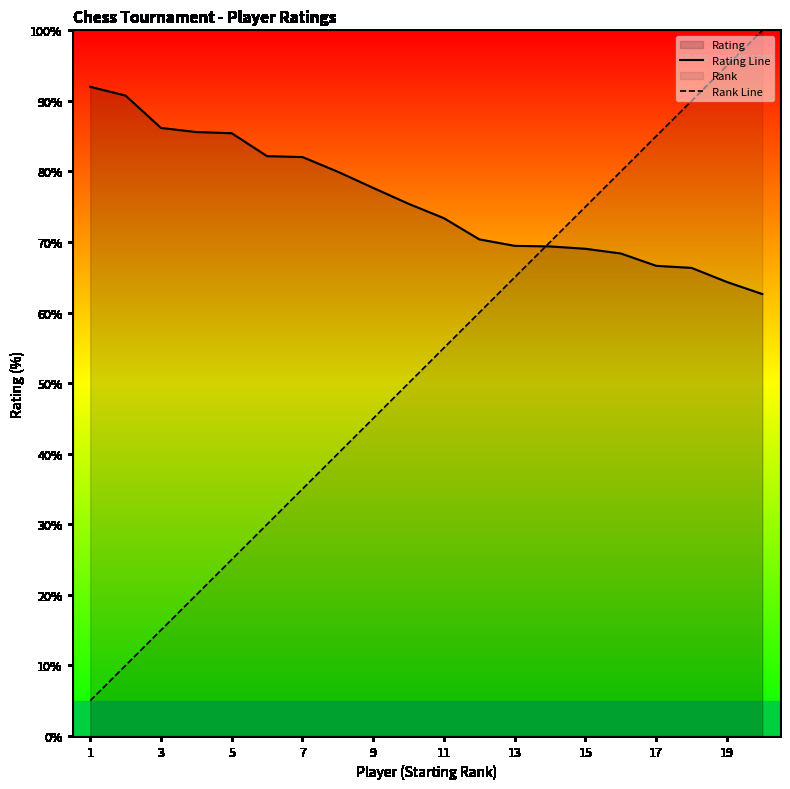

What is the difference between the highest and lowest values at 3?

71.2